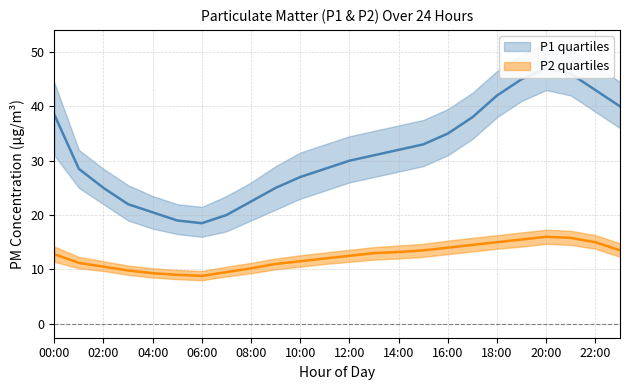

How many values in the P2_q3 series exceed 14?

12